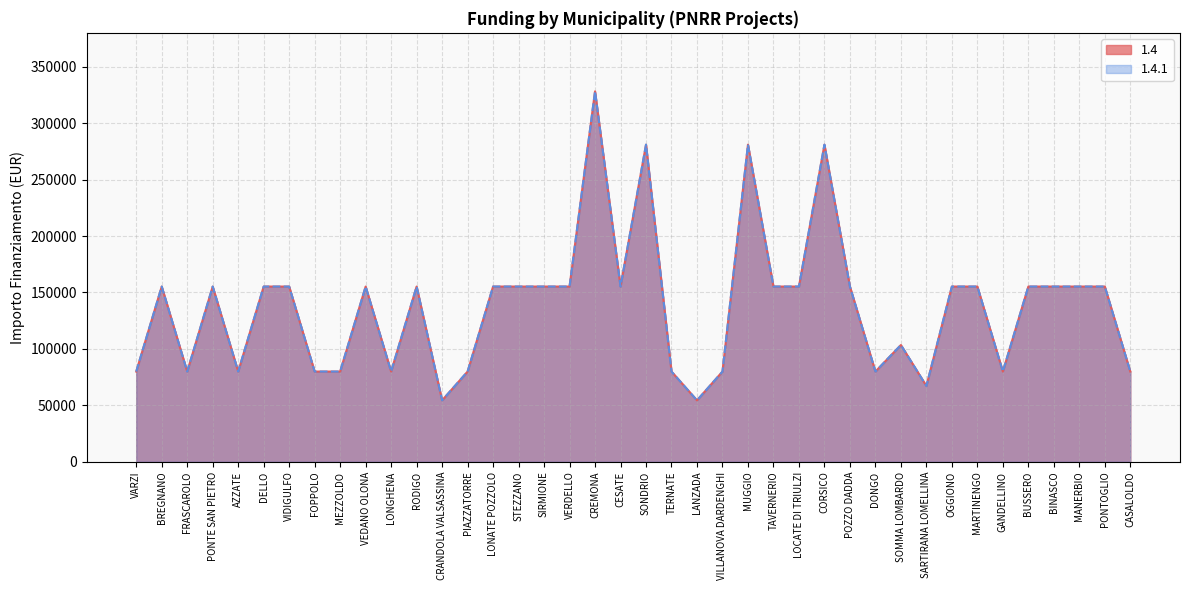

At which category does 1.4 reach its first local valley?

FRASCAROLO